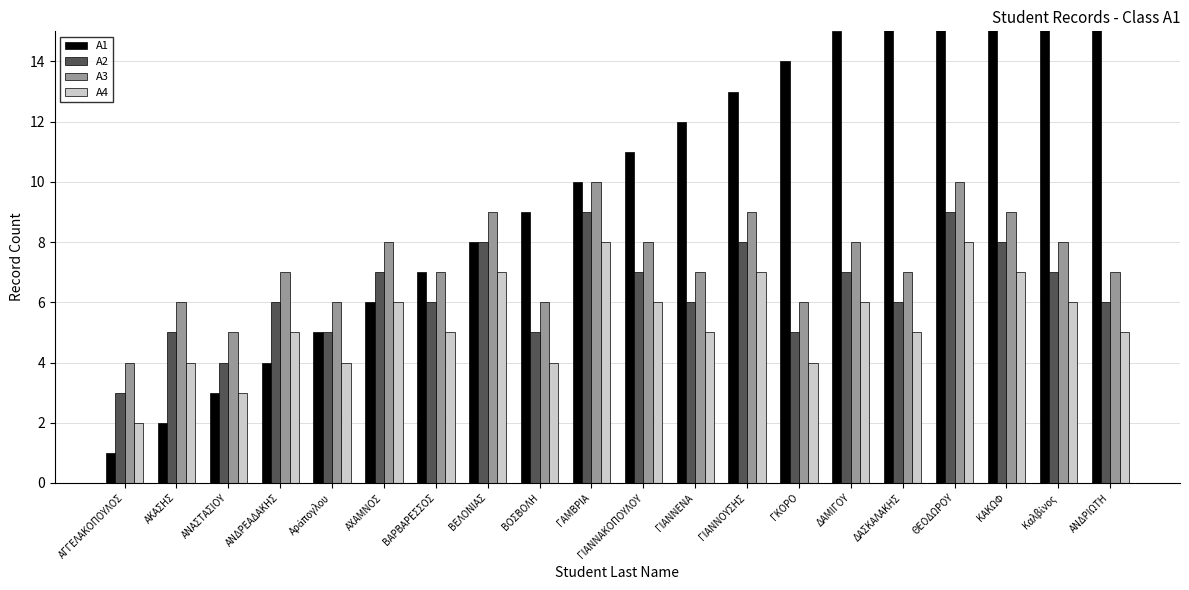

Rank the series by their average value, from lowest to highest.

Α4, Α2, Α3, Α1